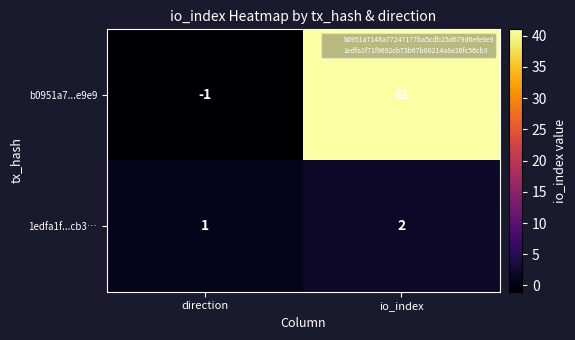

Reading left to right, list all the values displayed in this chart.

b0951a7...e9e9: direction=-1	io_index=41
1edfa1f...cb3…: direction=1	io_index=2